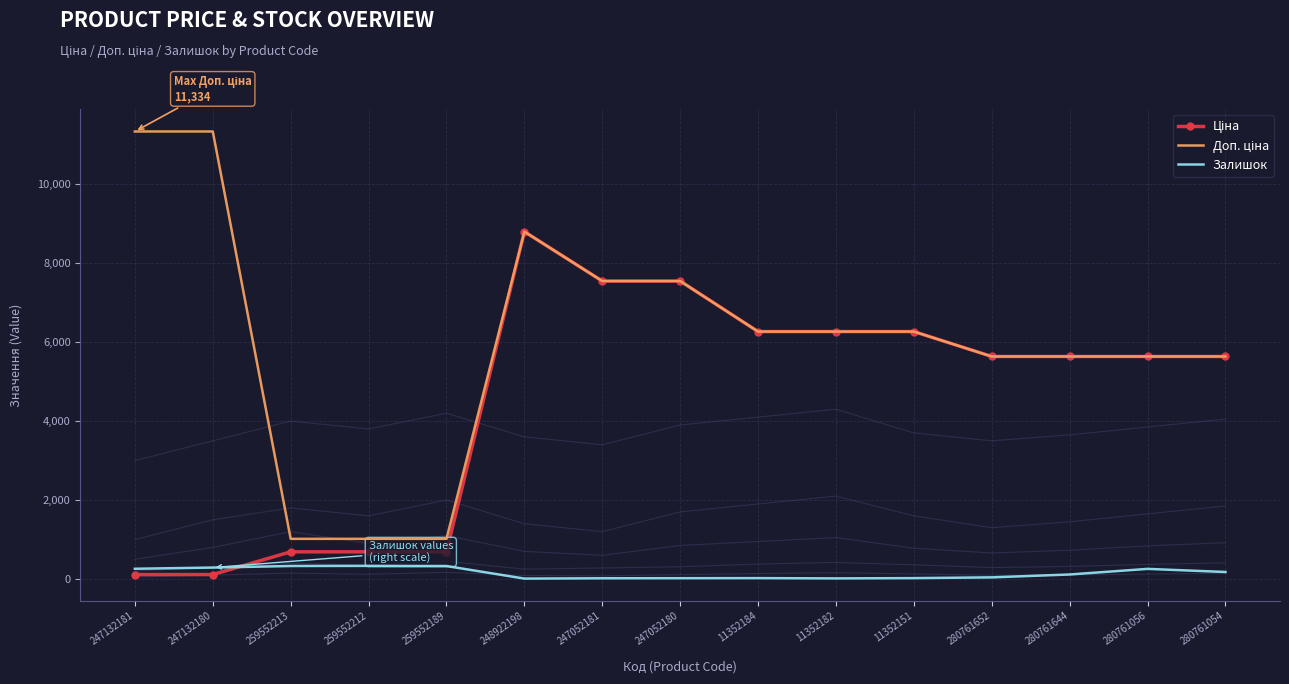

What is the maximum value for Залишок?

333.0